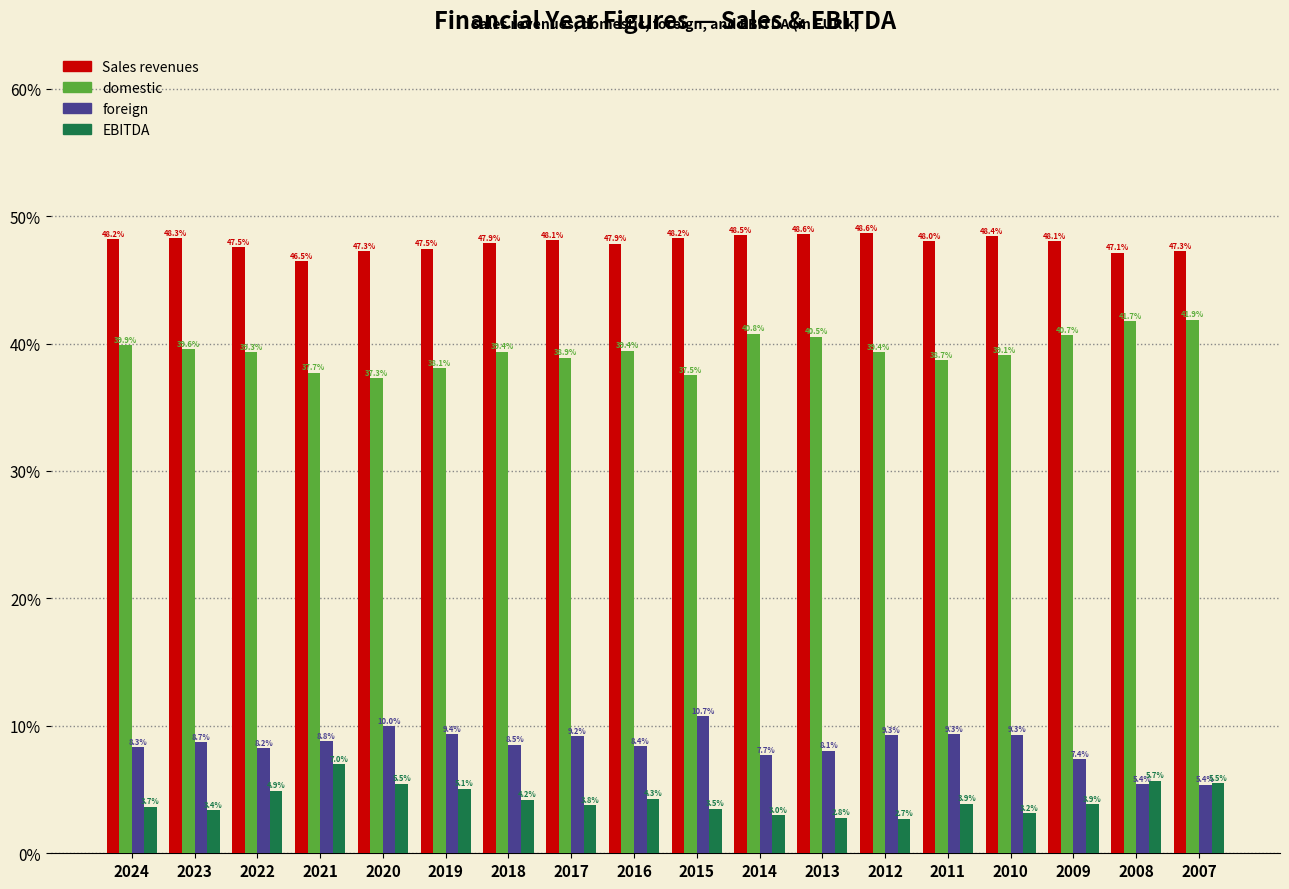

Reading left to right, list all the values displayed in this chart.

Sales revenues: 48.2	48.3	47.5	46.5	47.3	47.5	47.9	48.1	47.9	48.2	48.5	48.6	48.6	48.0	48.4	48.1	47.1	47.3
domestic: 39.9	39.6	39.3	37.7	37.3	38.1	39.4	38.9	39.4	37.5	40.8	40.5	39.4	38.7	39.1	40.7	41.7	41.9
foreign: 8.3	8.7	8.2	8.8	10.0	9.4	8.5	9.2	8.4	10.7	7.7	8.1	9.3	9.3	9.3	7.4	5.4	5.4
EBITDA: 3.7	3.4	4.9	7.0	5.5	5.1	4.2	3.8	4.3	3.5	3.0	2.8	2.7	3.9	3.2	3.9	5.7	5.5